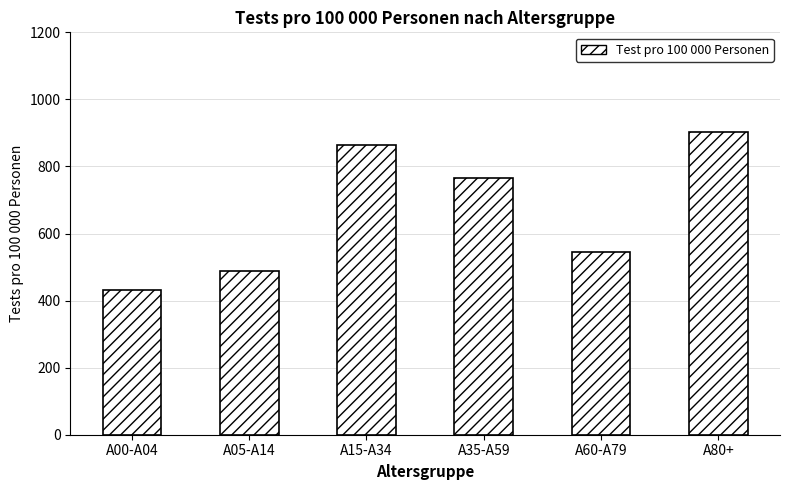

How many values are below 764?

3